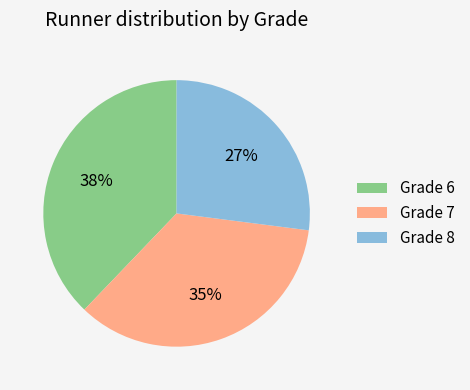

What is the ratio of the value at Grade 8 to the value at Grade 7?

0.8